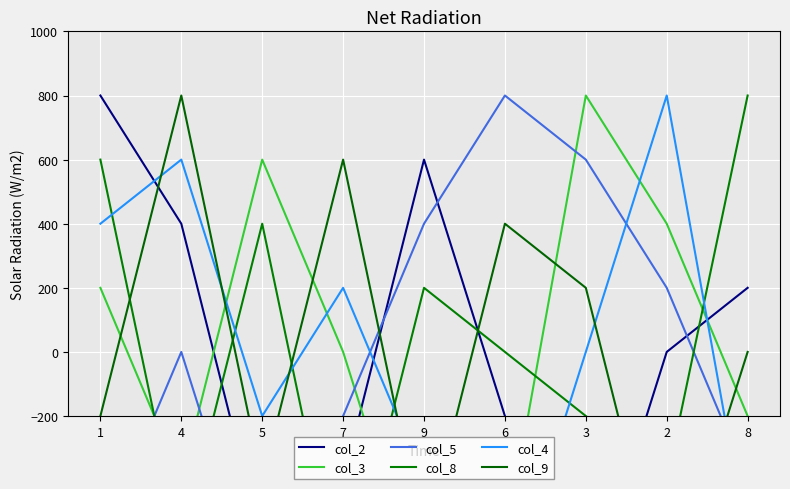

The value of col_4 at 3 is 599. True or false?

False